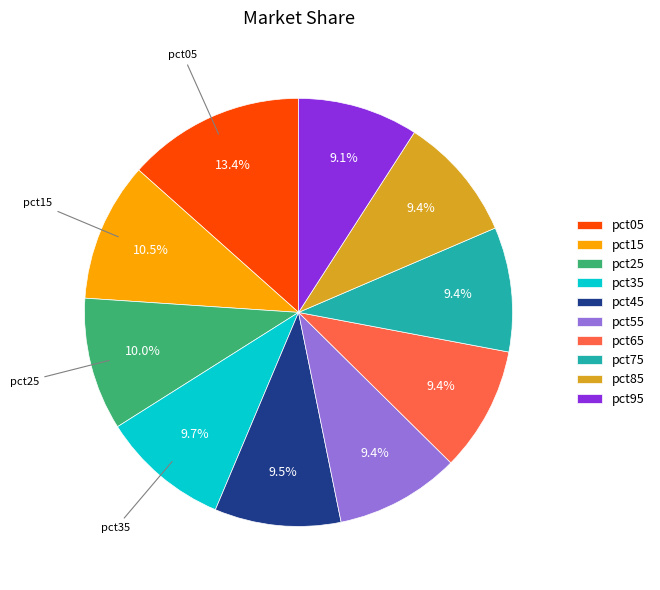

Is there a majority slice in this chart?

No